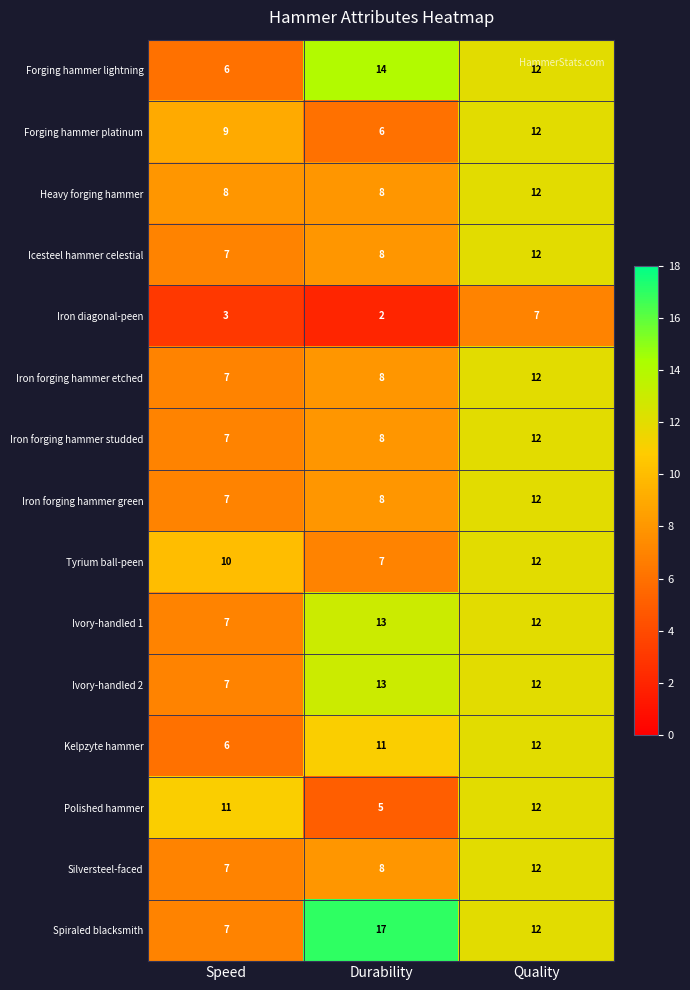

Where is Iron forging hammer studded nearest to the value 9?

Durability